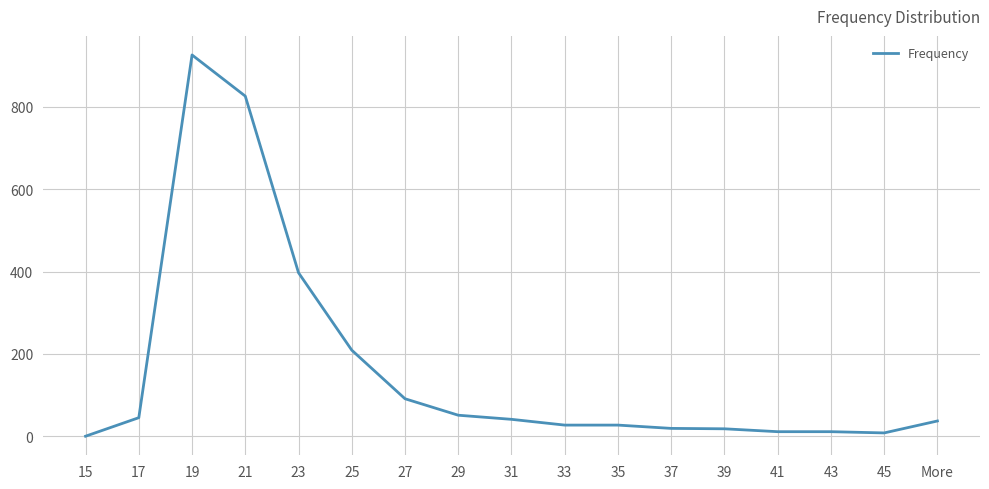

What is the change in value from 25 to 41?

-198